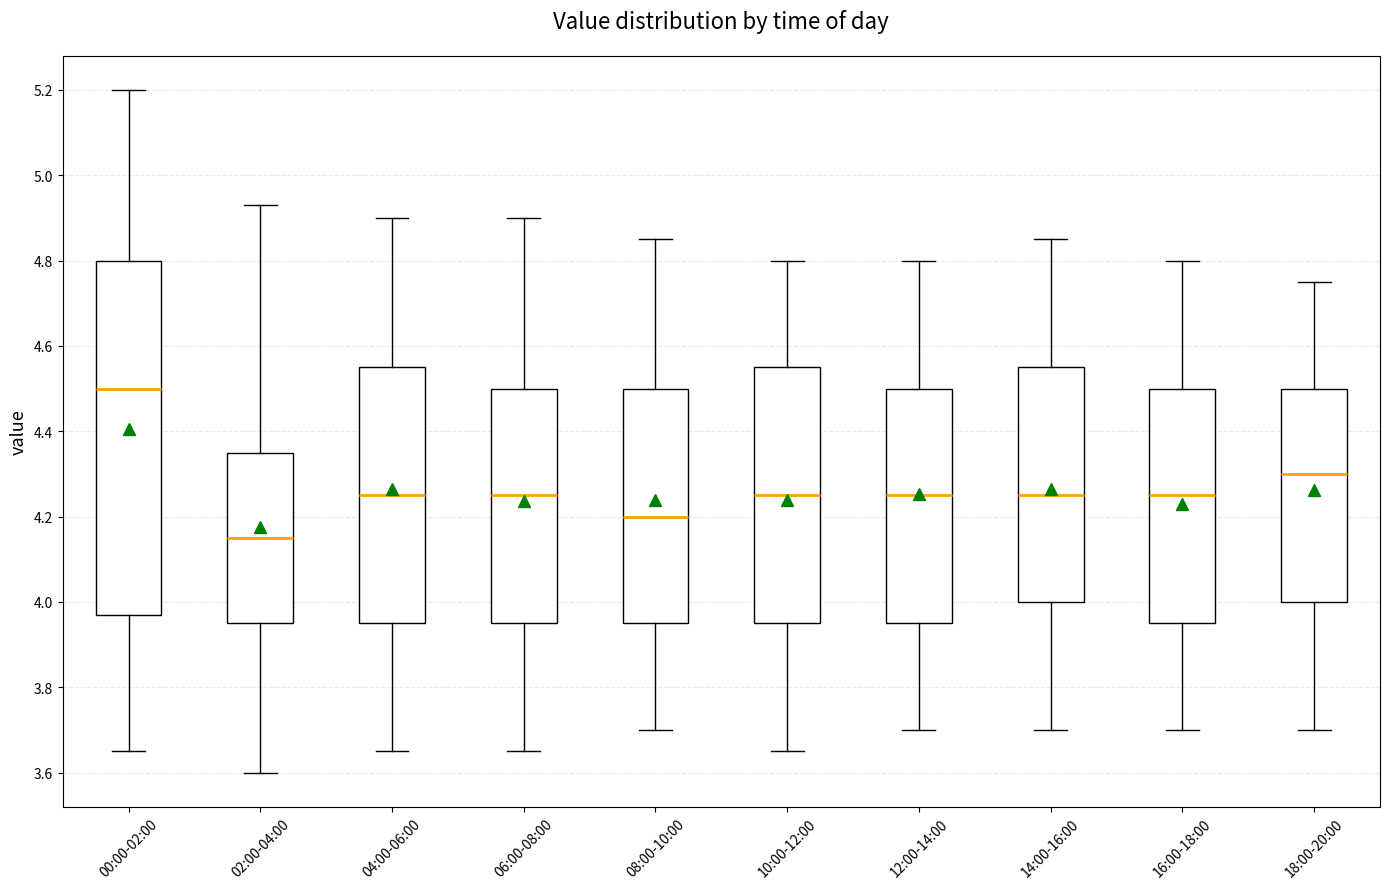

Which box is the tallest, from its lower edge to its upper edge?

00:00-02:00